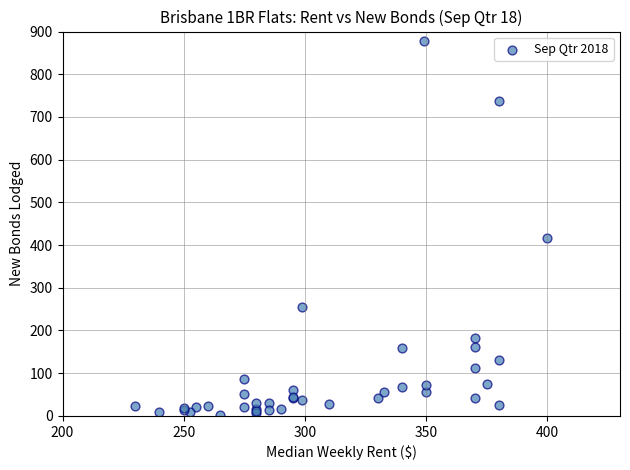

What Y value in the scatter plot is closest to 441?

416